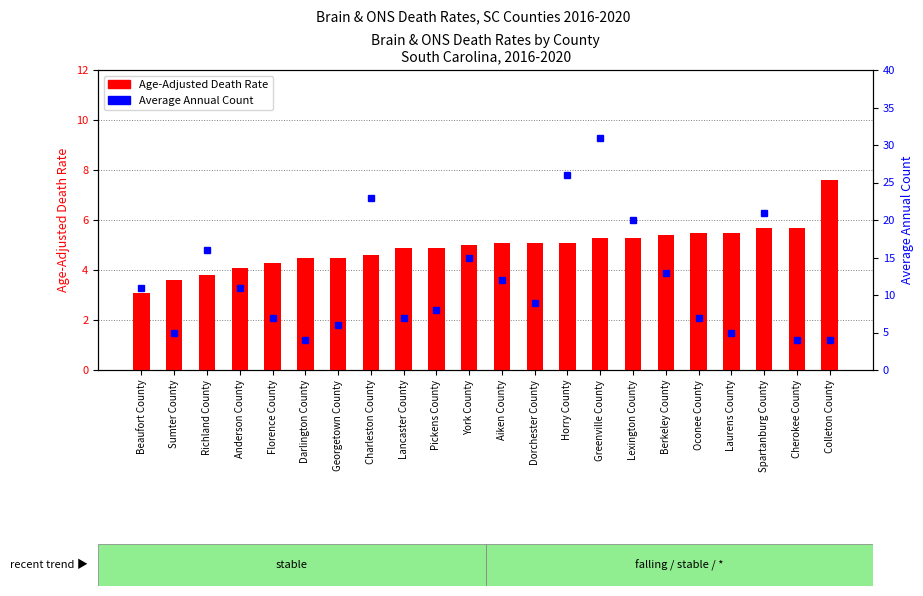

Which series has the largest range (max minus min)?

Average Annual Count